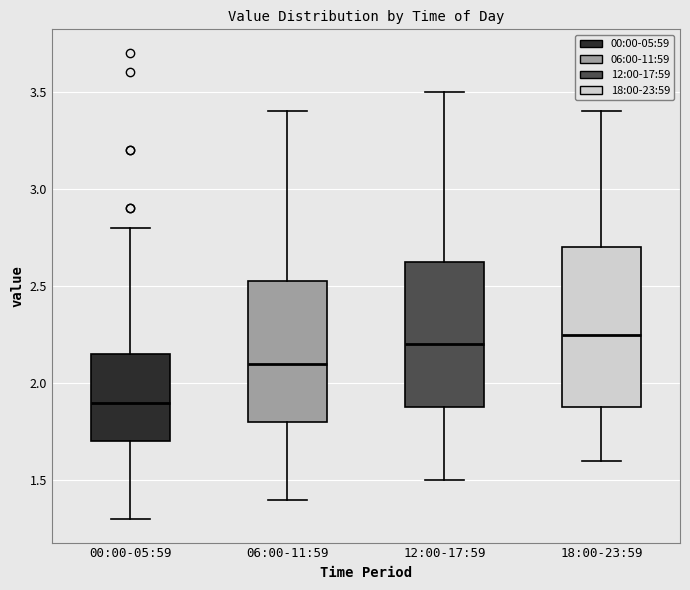

Which box has the lowest median line?

00:00-05:59